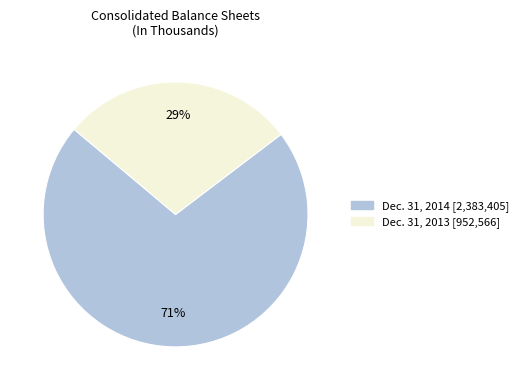

Approximately how many times larger is the value at Dec. 31, 2013 compared to Dec. 31, 2014?

0.4